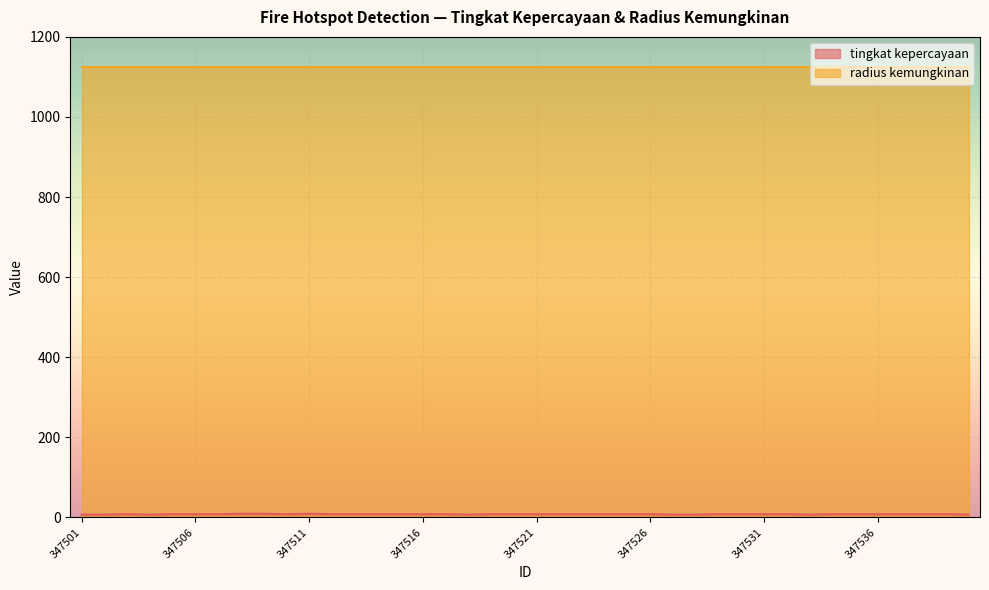

At which label does the data first exceed 8?

347508